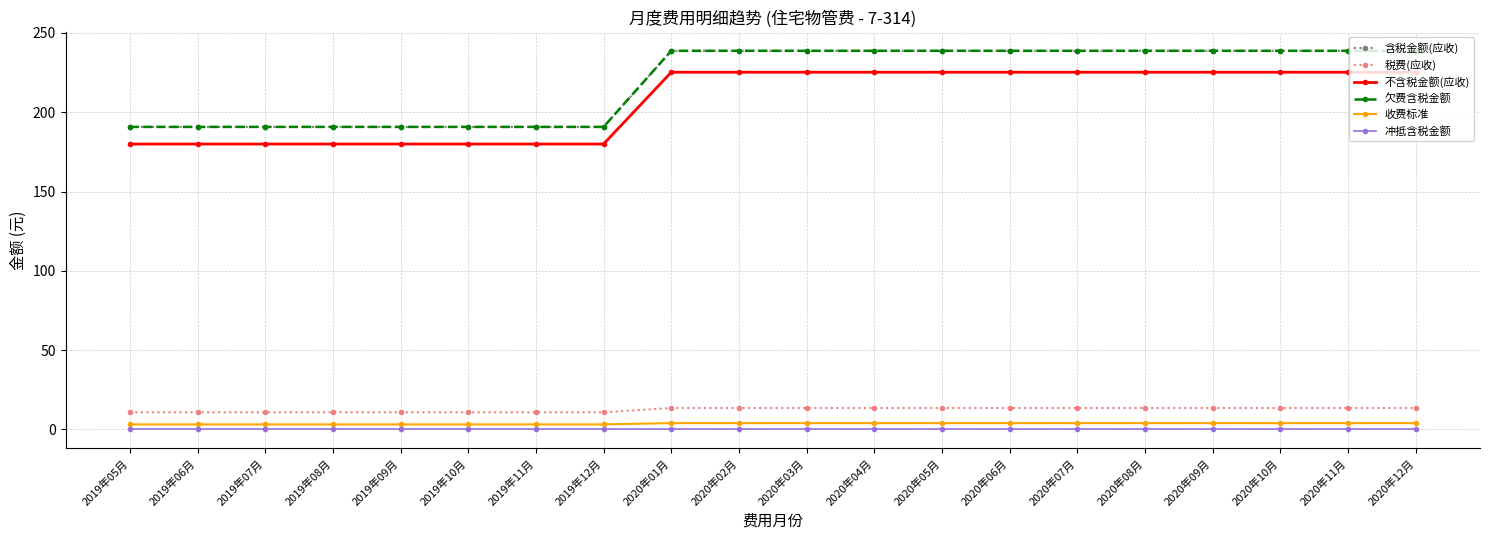

What is the lowest value of the 税费(应收) series?

10.8